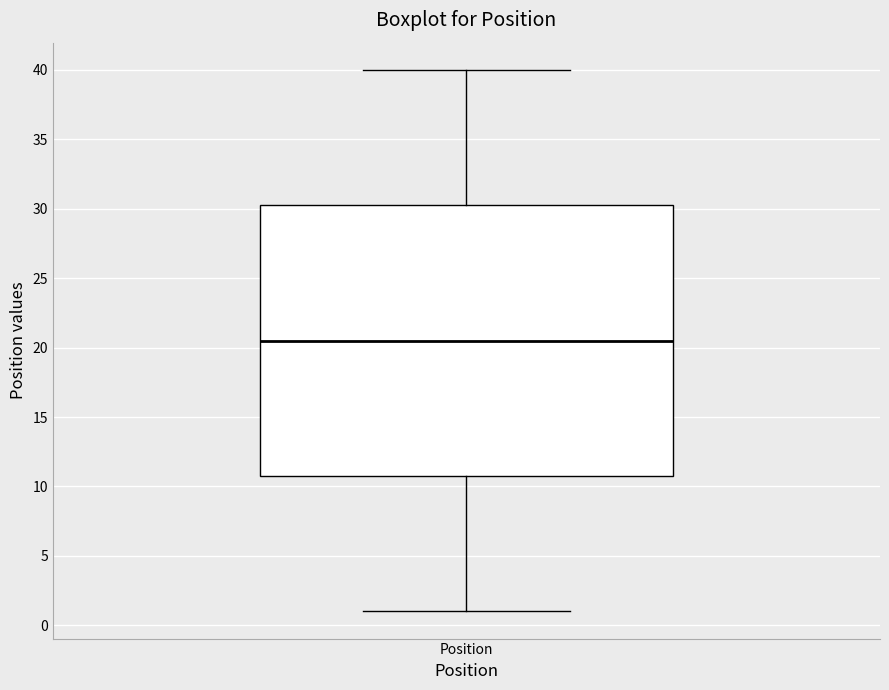

Transcribe this box plot: give where the median line is, the range the box spans, and where the two whiskers end, as read against the y-axis. The values are not printed on the chart, so give them approximately, as read against the axis.

median 20.5, box 11.0 to 30.5, whiskers 1.0 to 40.0